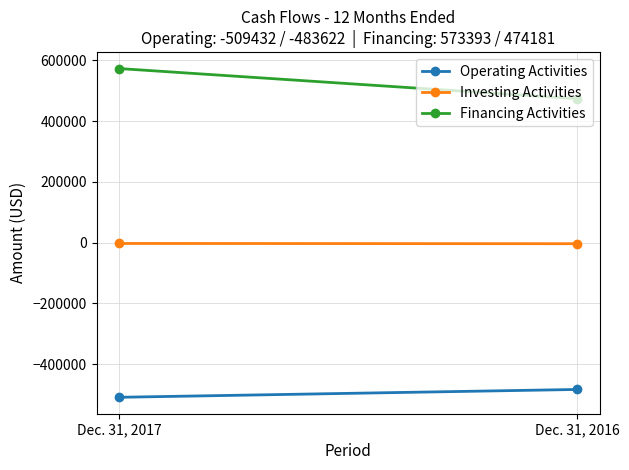

At which category is the sum across all series the highest?

Dec. 31, 2017